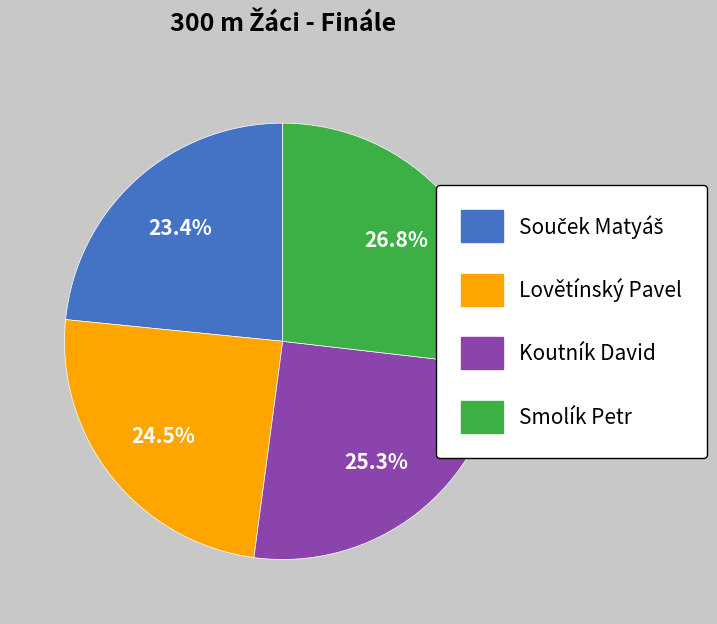

What is the largest slice in the pie chart?

Smolík Petr